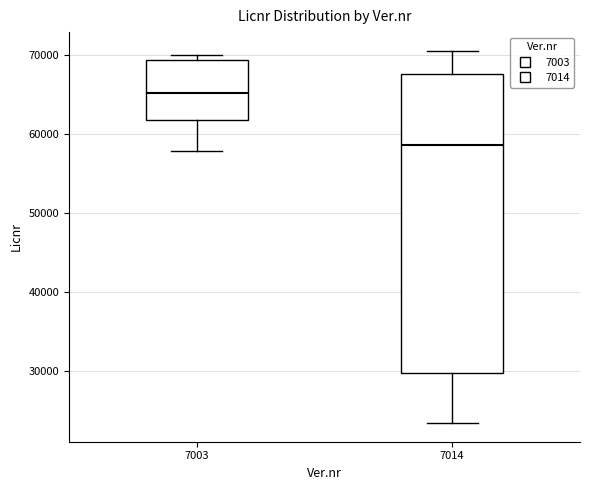

Where does the lower whisker of the box at x = 7003 end on the y-axis? The values are not printed on the chart, so give them approximately, as read against the axis.

58000